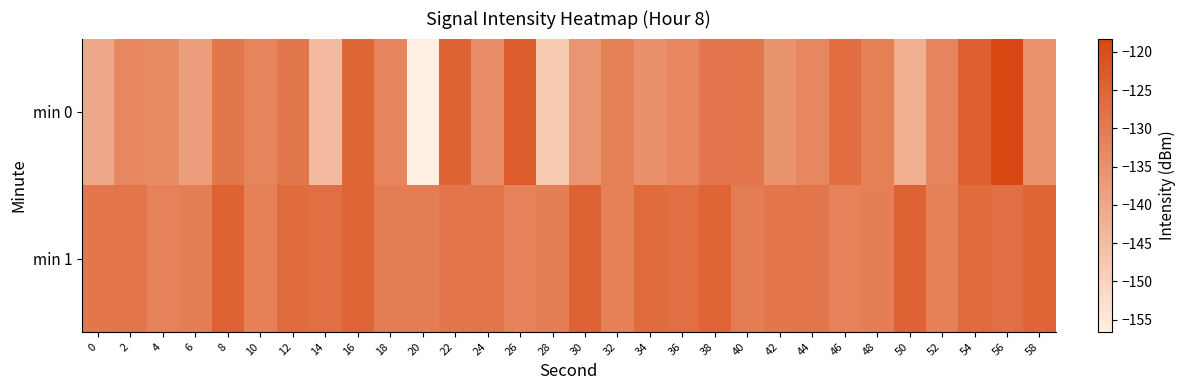

Reading left to right, extract all data points from this chart.

min 0: 0=-140.2	2=-133.0	4=-133.7	6=-137.9	8=-129.2	10=-132.1	12=-129.3	14=-144.5	16=-125.3	18=-132.5	20=-156.6	22=-125.0	24=-134.2	26=-123.1	28=-147.8	30=-136.2	32=-131.2	34=-135.3	36=-132.7	38=-129.1	40=-128.8	42=-135.6	44=-132.9	46=-127.1	48=-131.3	50=-141.8	52=-132.2	54=-123.9	56=-118.3	58=-135.6
min 1: 0=-129.0	2=-128.8	4=-131.9	6=-130.8	8=-124.4	10=-131.2	12=-126.4	14=-127.5	16=-125.2	18=-130.6	20=-130.6	22=-129.0	24=-128.8	26=-131.9	28=-130.8	30=-124.4	32=-131.2	34=-126.4	36=-127.5	38=-125.2	40=-130.6	42=-129.0	44=-128.8	46=-131.9	48=-130.8	50=-124.4	52=-131.2	54=-126.4	56=-127.5	58=-125.2